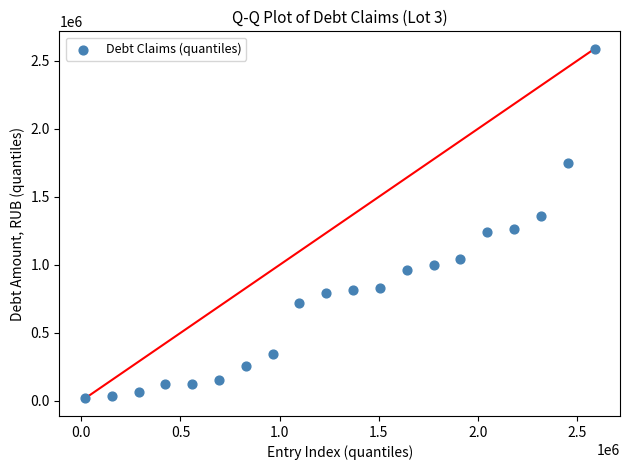

What is the range of Y values (max minus min)?

2571131.6